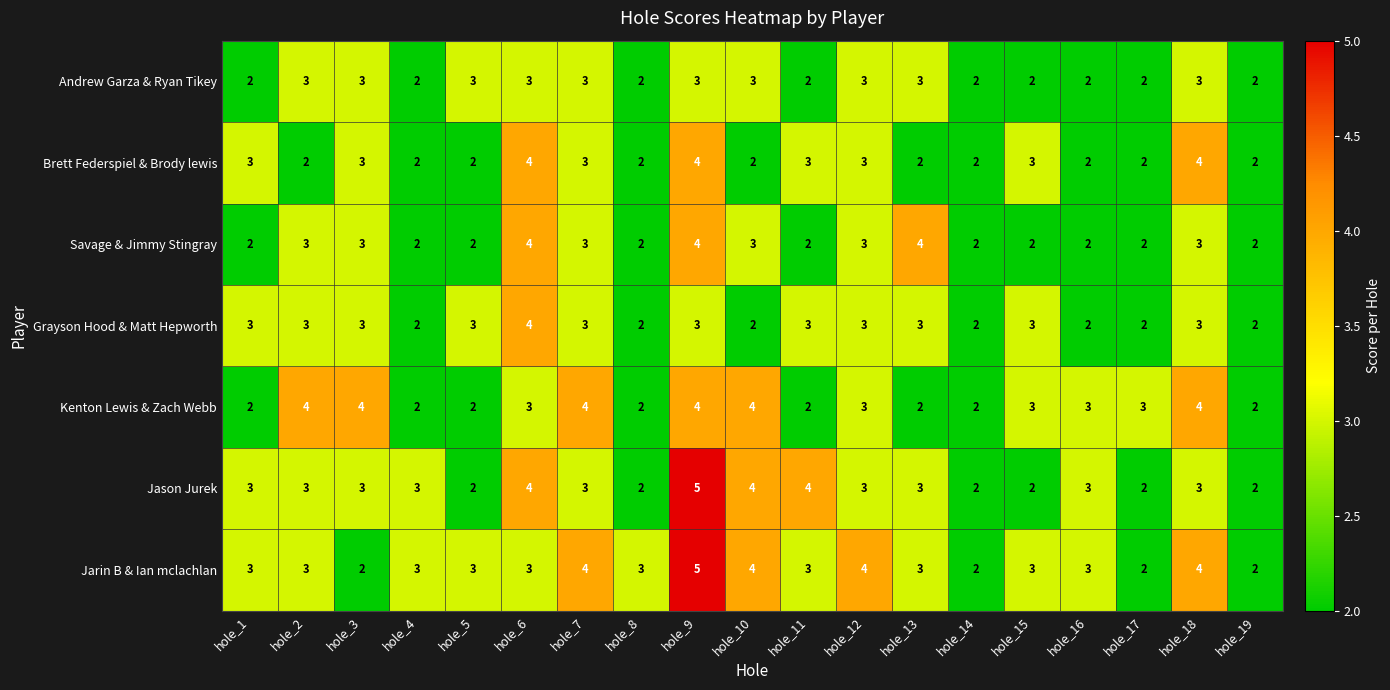

The value of Grayson Hood & Matt Hepworth at hole_14 is 2. True or false?

True